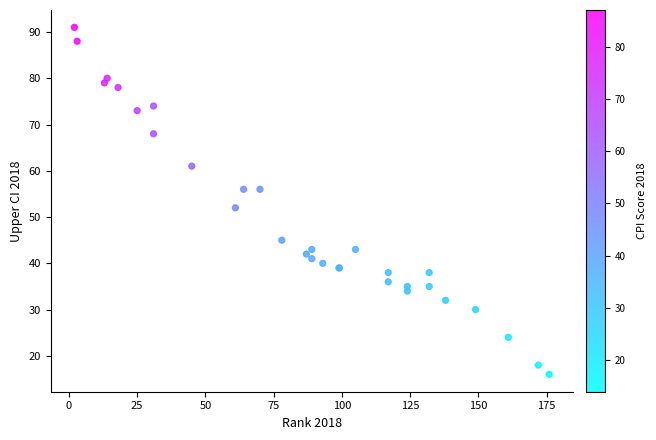

What Y value in the scatter plot is closest to 53?

52